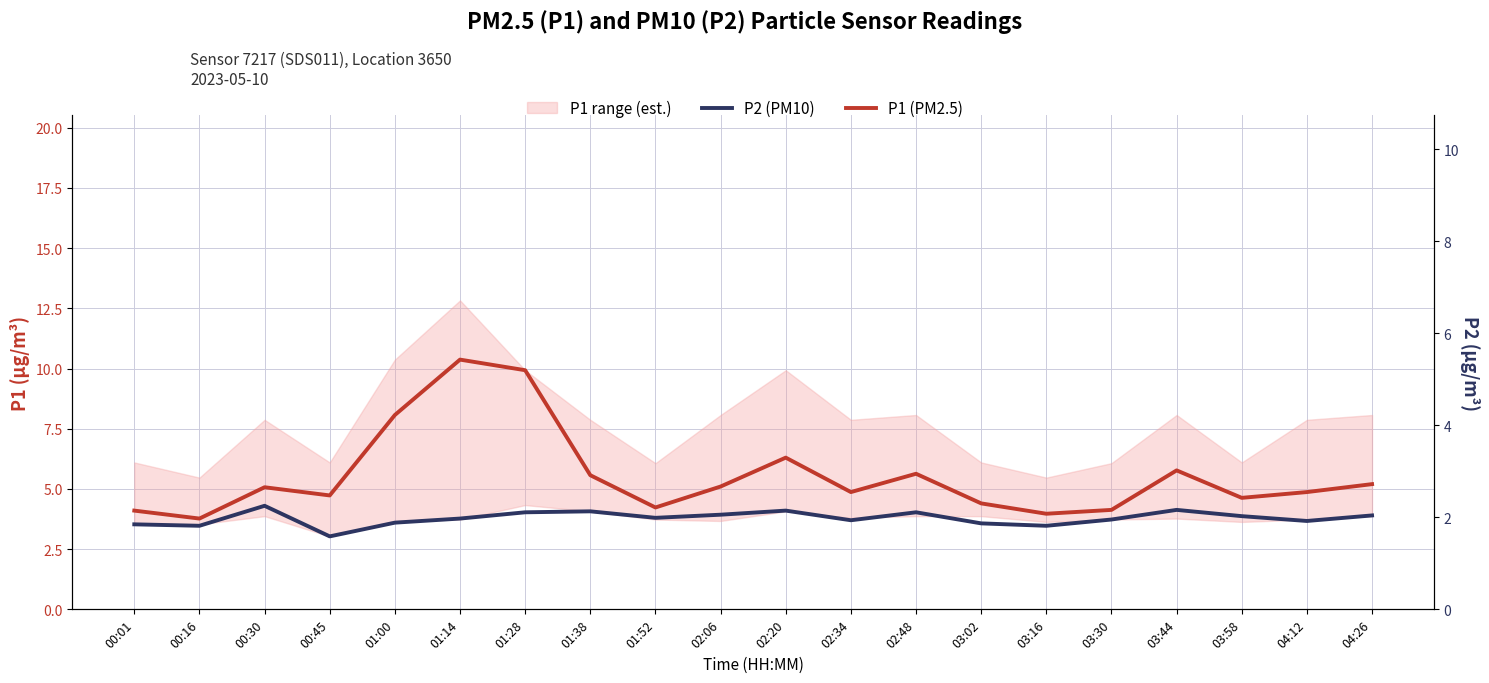

True or false: P1 (PM2.5) and P2 (PM10) intersect in this chart.

False